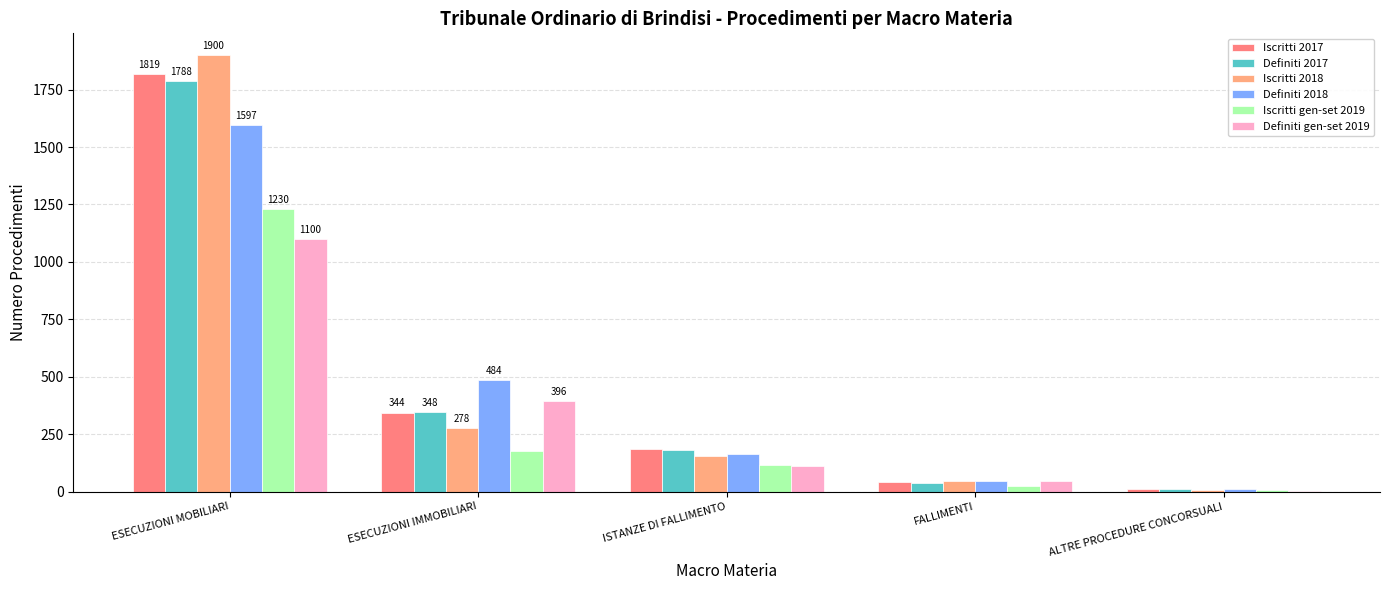

Count the number of data series in this chart.

6